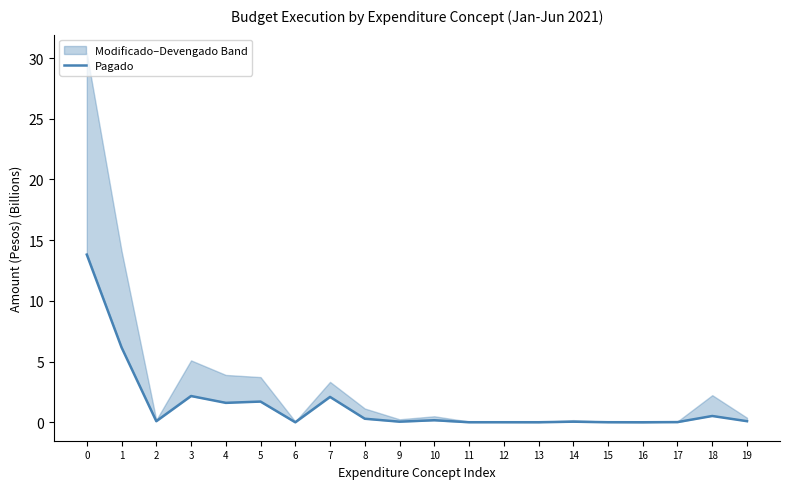

The value at 3 is 3.4. True or false?

False